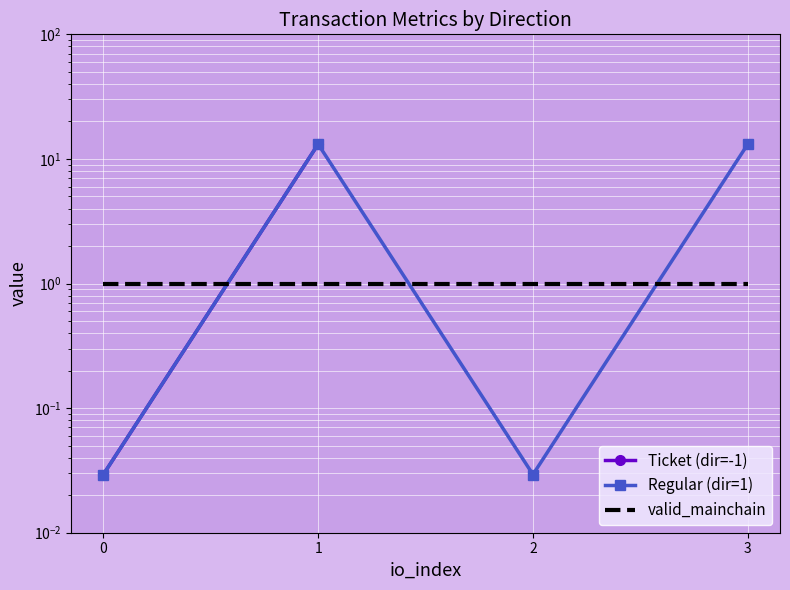

Read the Regular (dir=1) value at 1.

13.1